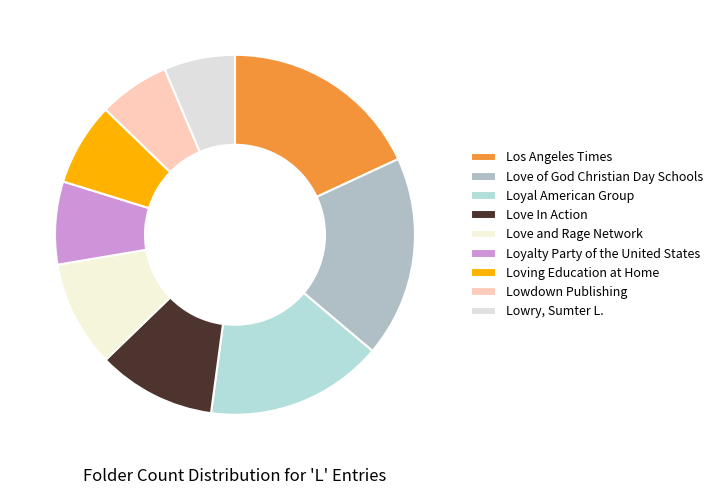

To the nearest percent, what is the combined percentage of Love In Action and Los Angeles Times?

29%